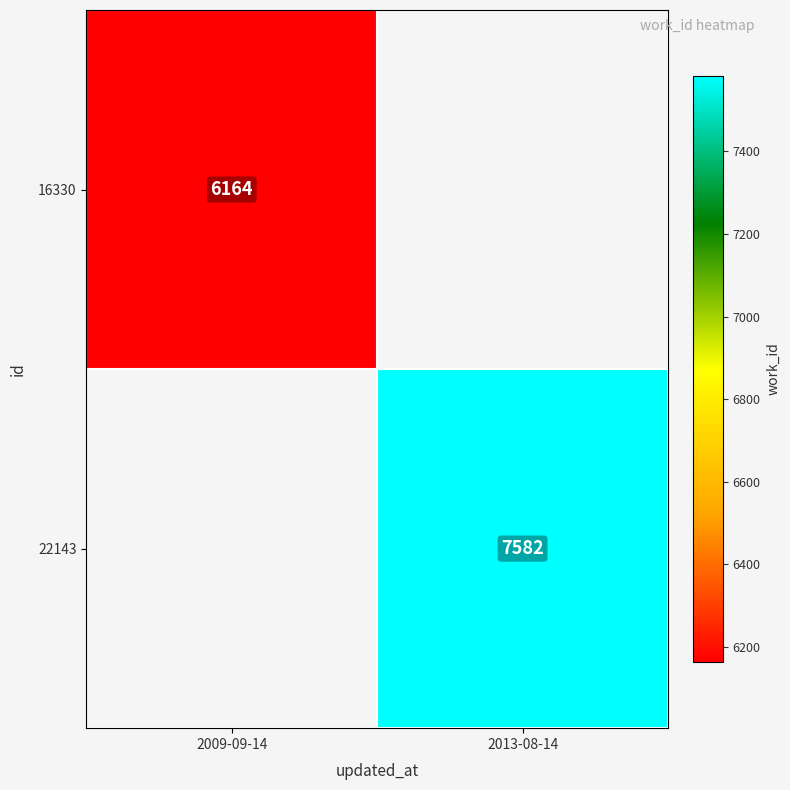

The 22143 series shows 11486 at 2013-08-14. True or false?

False